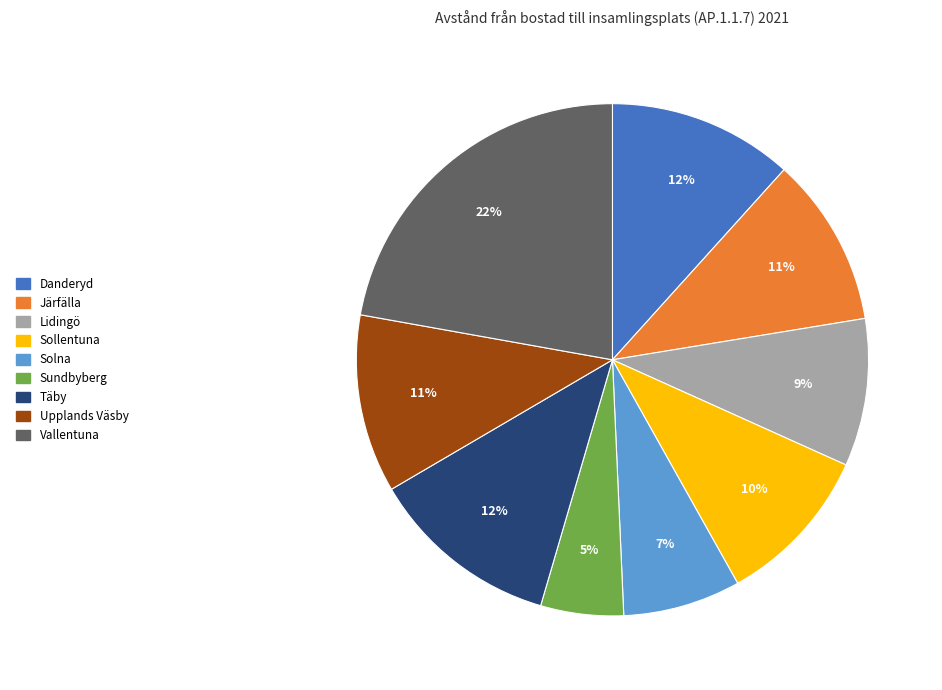

Is there a majority slice in this chart?

No